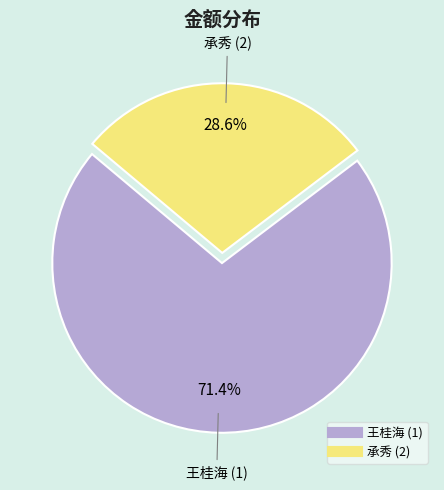

Count the number of slices in the pie.

2